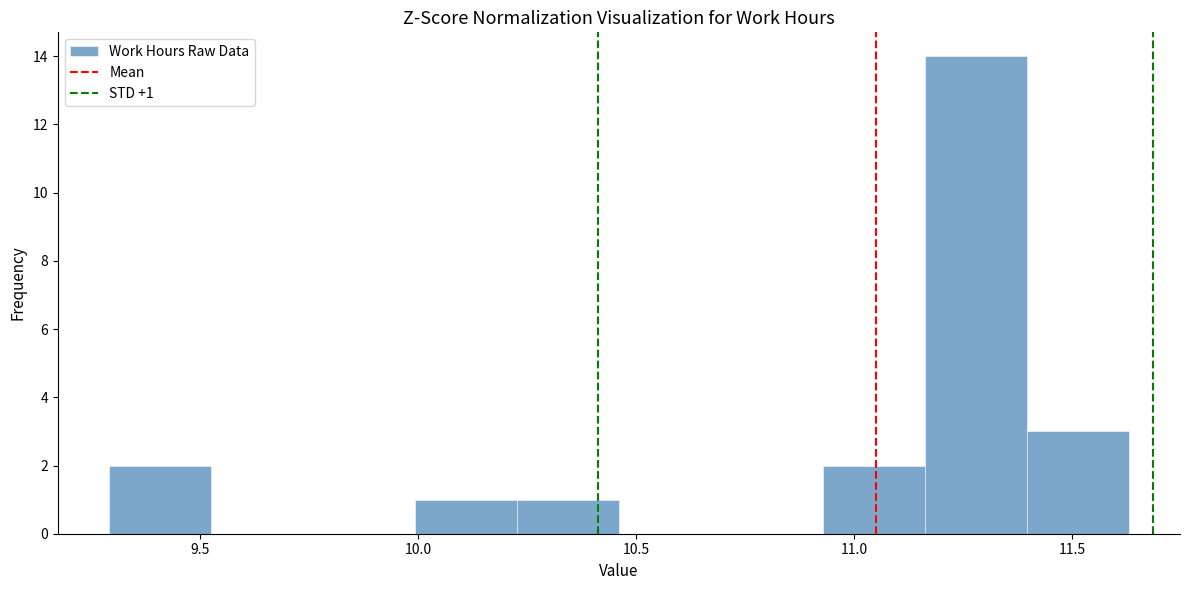

Which range on the x-axis has the tallest bar?

11.15 to 11.40